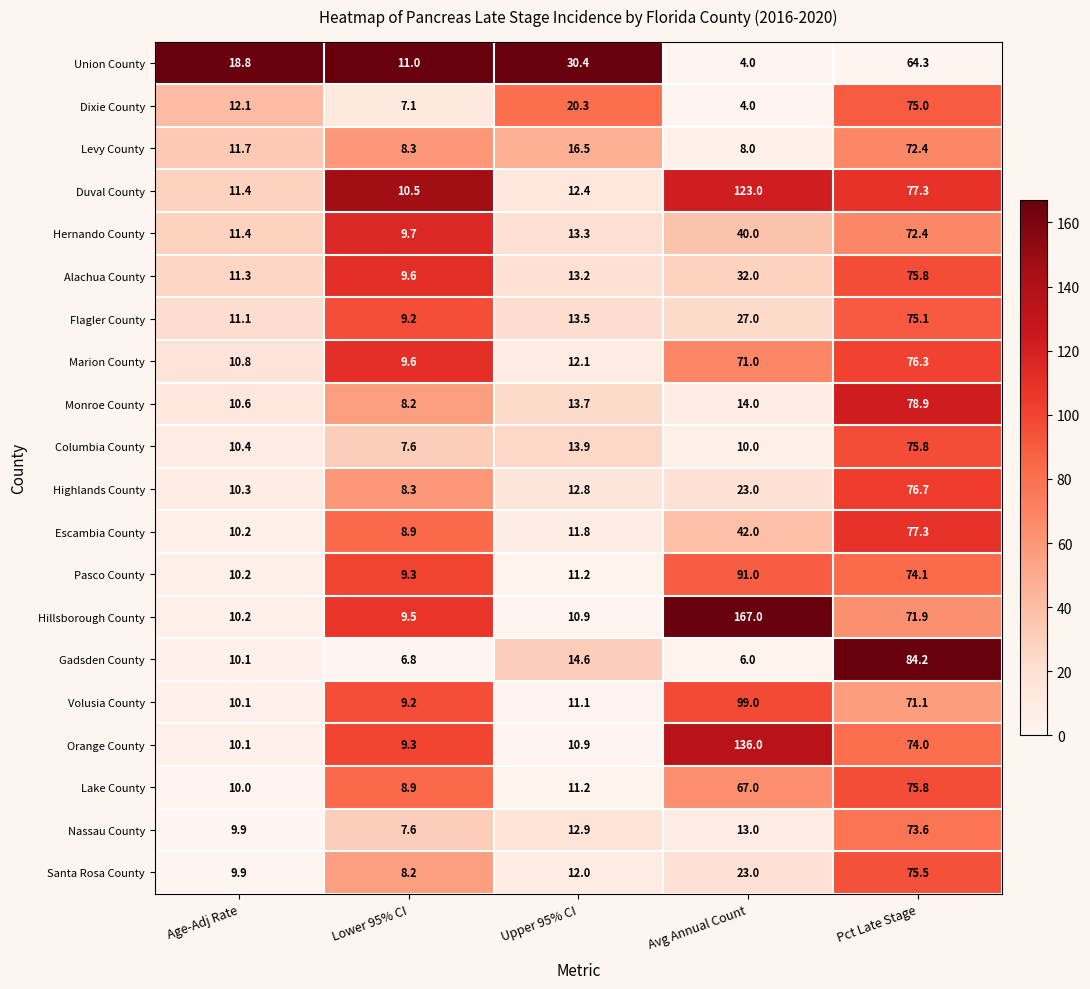

Is it true that Orange County equals 9.3 at Lower 95% CI?

True